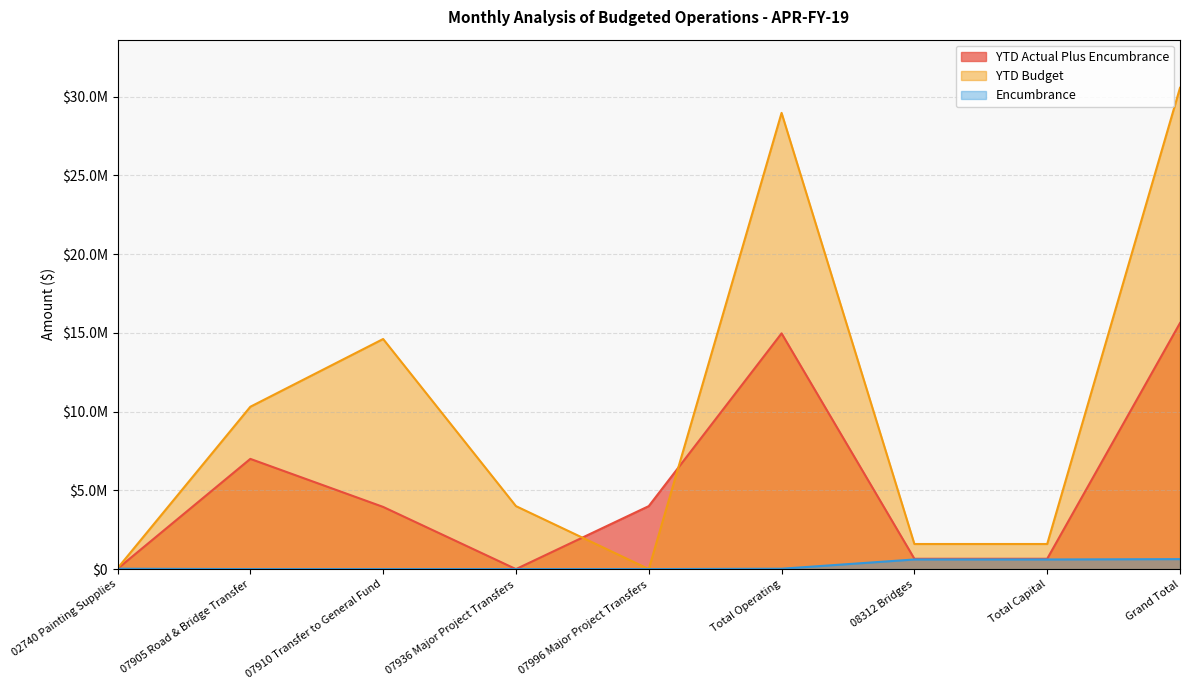

At which category does YTD Budget reach its first local peak?

07910 Transfer to General Fund